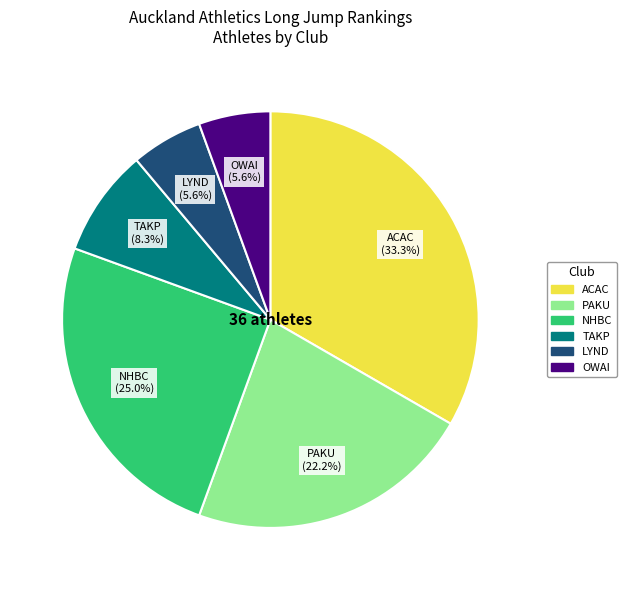

Combined, what portion of the pie is OWAI and ACAC?

38.9%